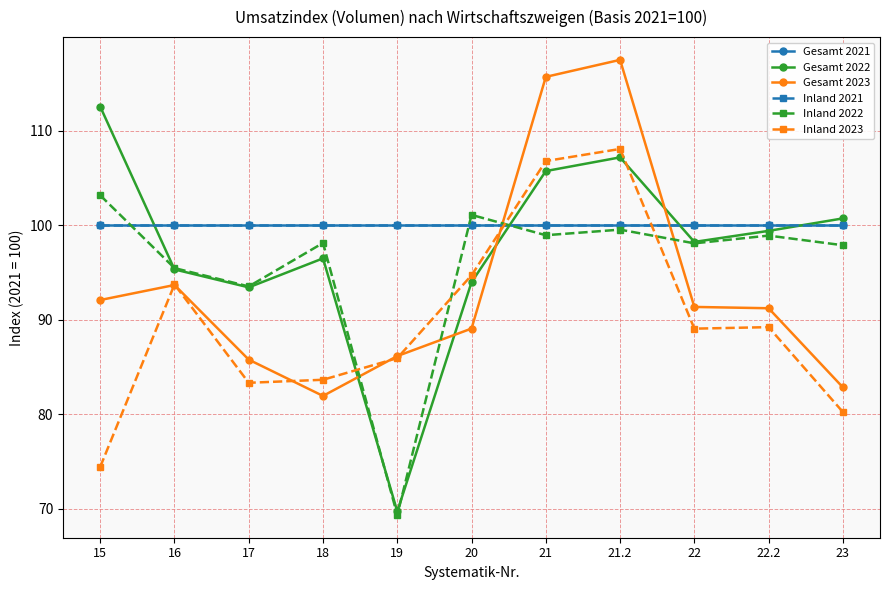

What is the maximum value for Inland 2021?

100.0